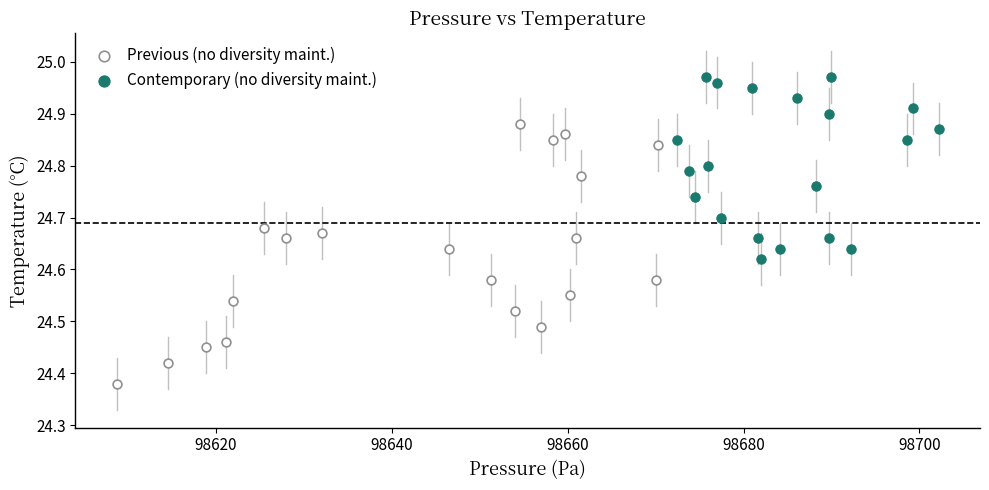

Which series has the largest Y range (max minus min)?

Previous (no diversity maint.)